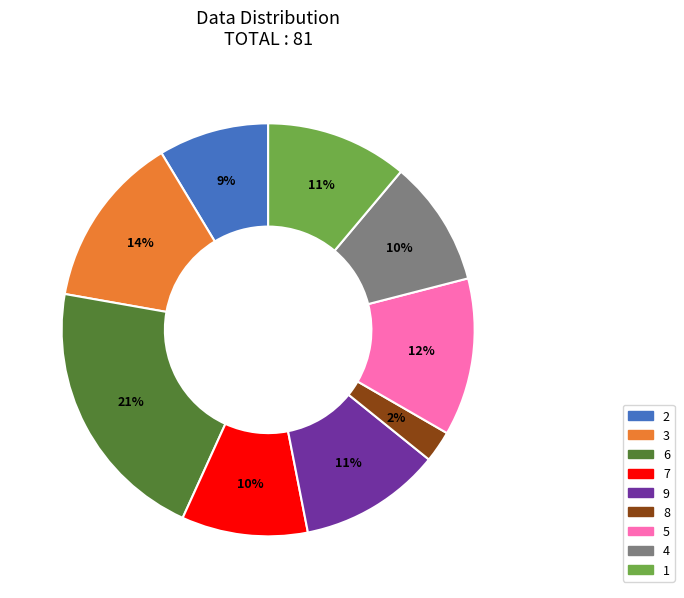

Does 9 represent more than half of the total?

No